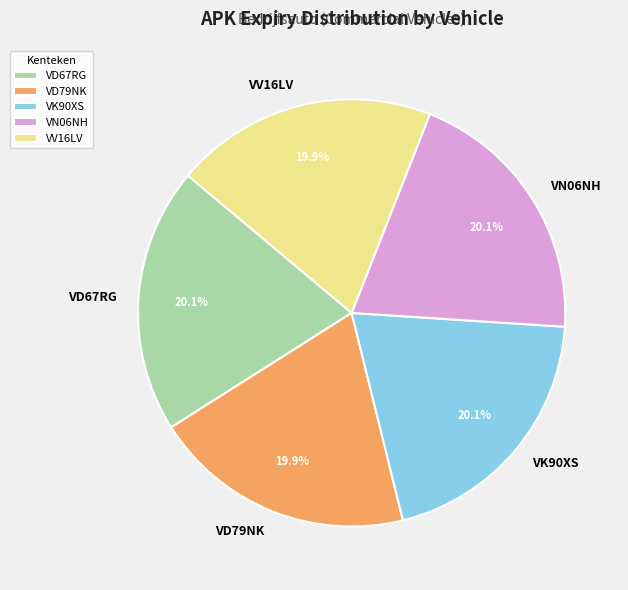

What portion of the pie excludes VV16LV?

80.1%